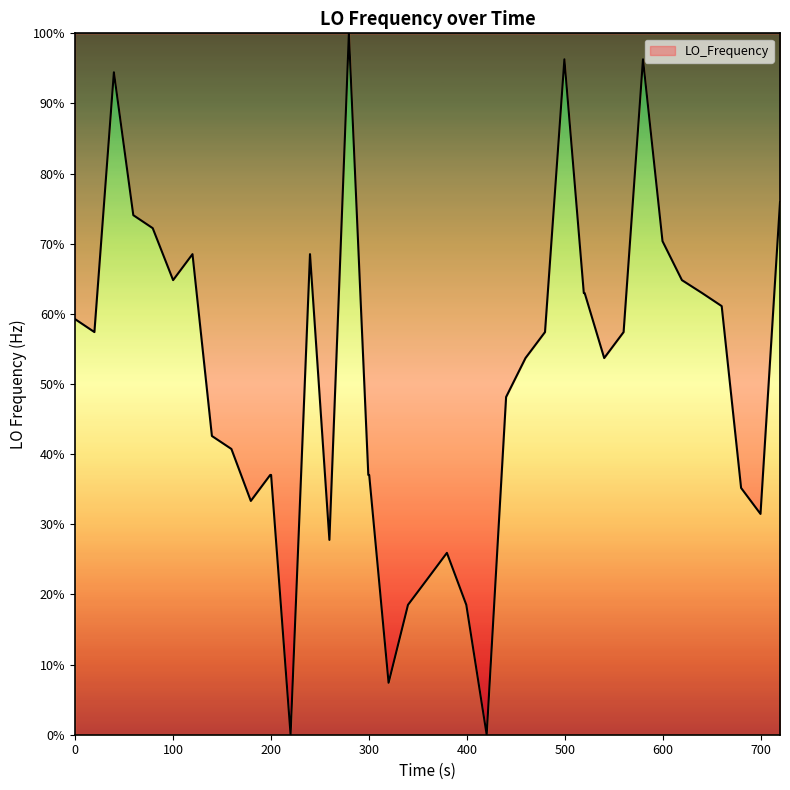

What is the greatest value displayed?

100.0